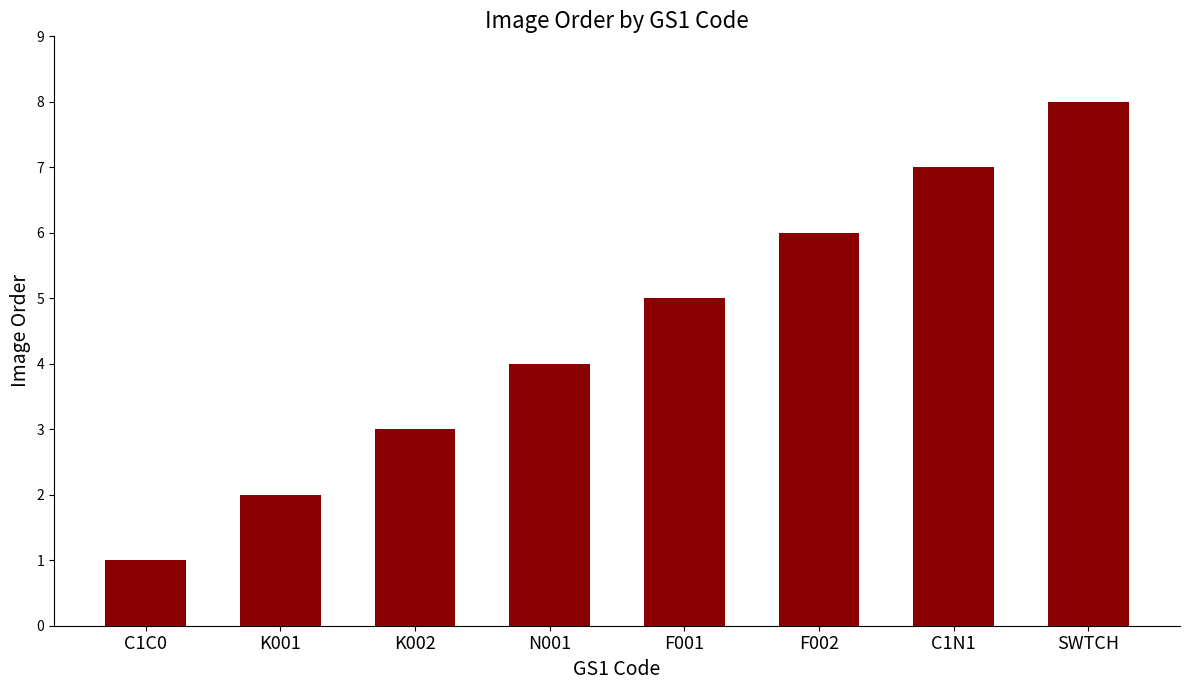

Reading left to right, list all the values displayed in this chart.

1	2	3	4	5	6	7	8